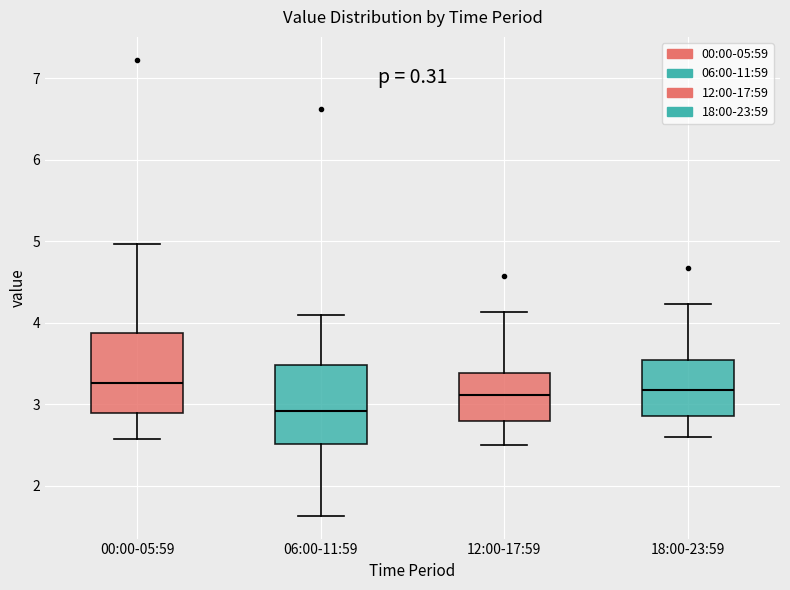

Which box's median line is the lowest?

06:00-11:59